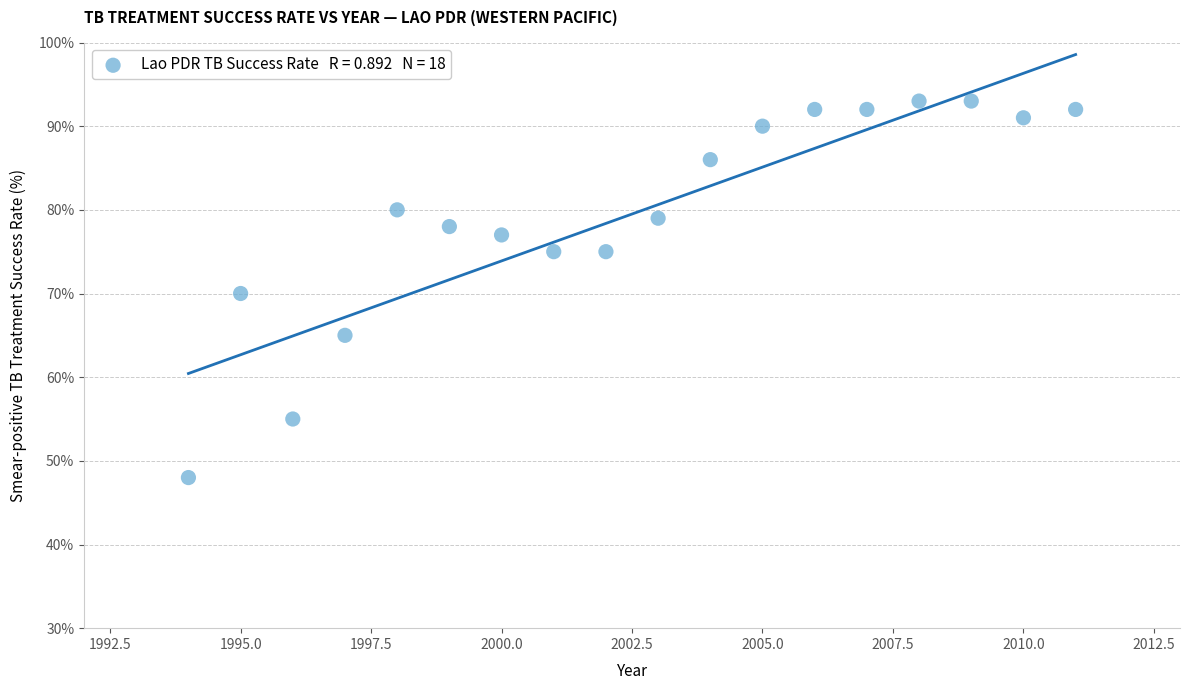

What is the range of Y values (max minus min)?

45